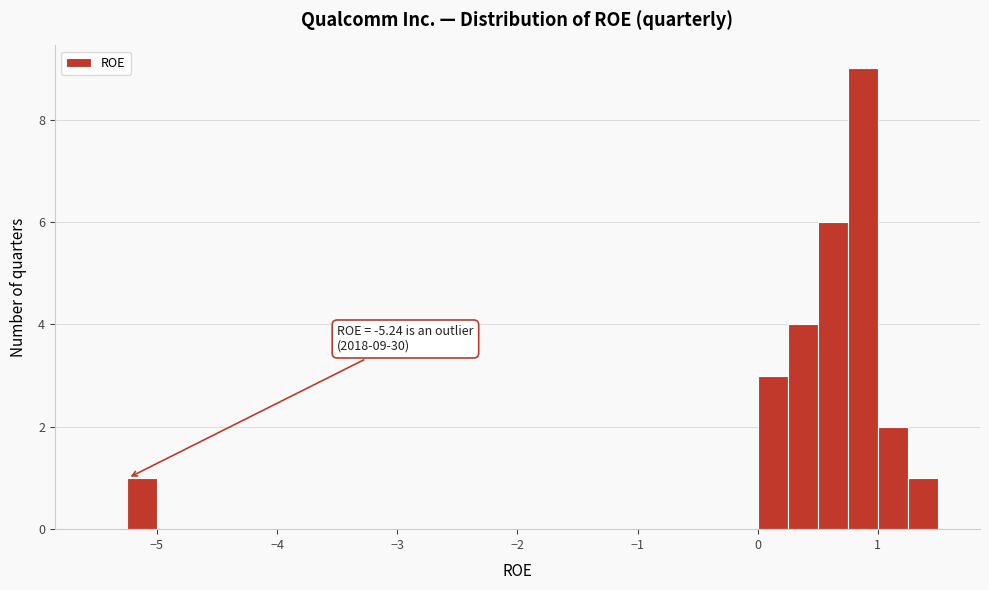

Around what value on the x-axis is the tallest bar? Give the approximate position of its centre, as read against the axis.

0.9